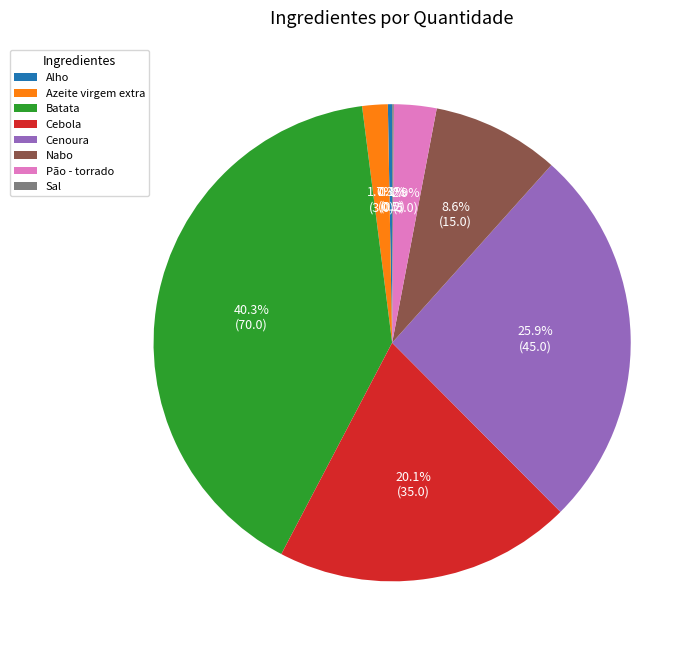

Which category has the biggest portion of the pie?

Batata